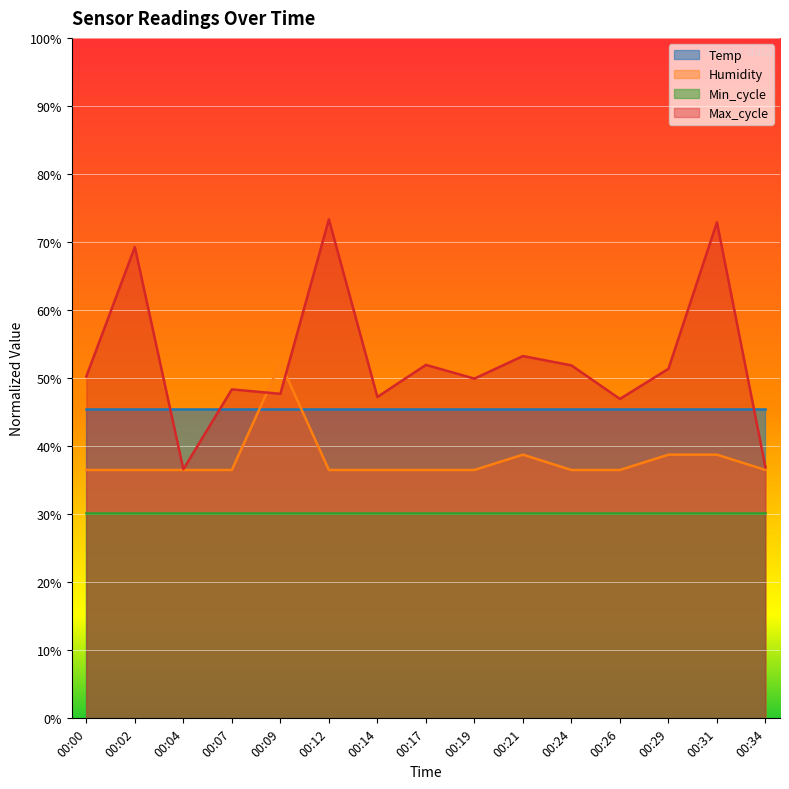

The value of Max_cycle at 00:09 is 47.7. True or false?

True